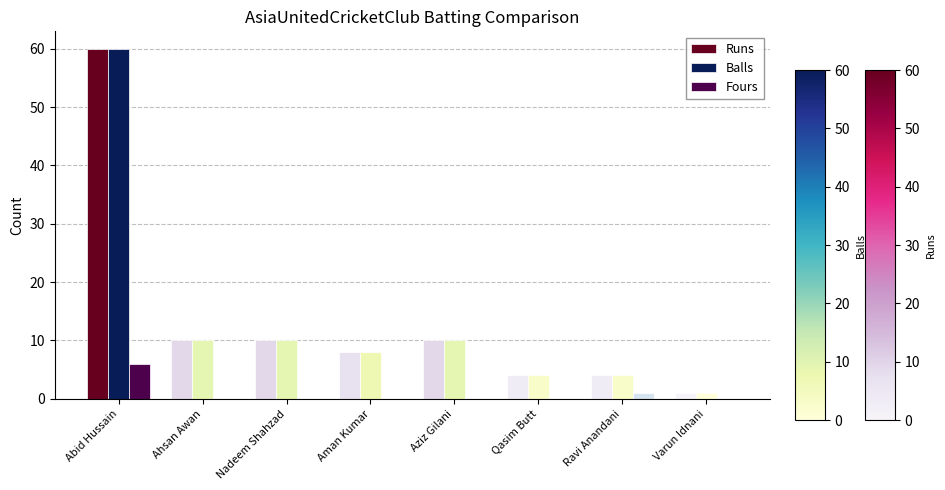

What is the greatest value displayed?

60